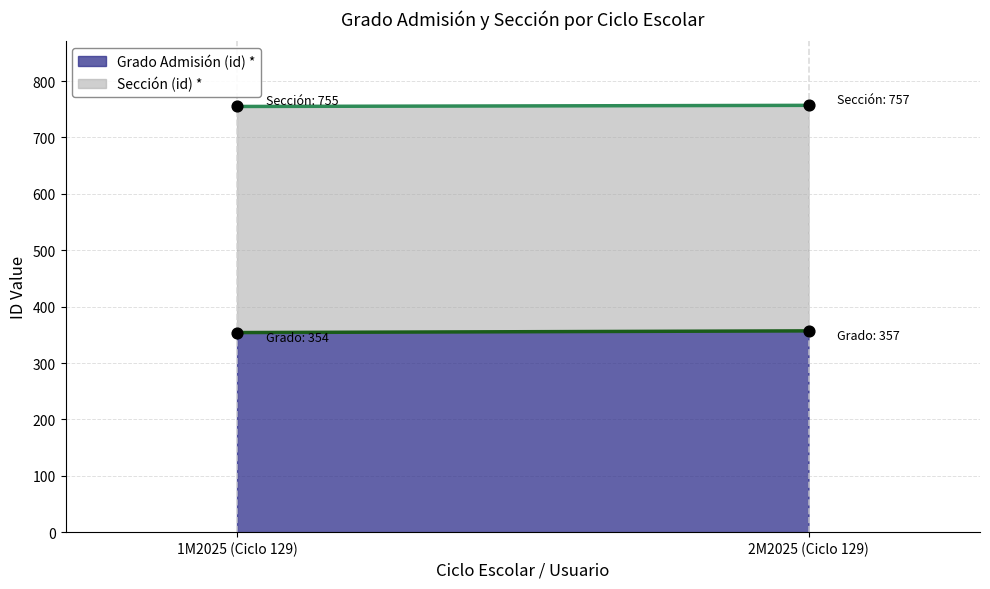

What is the total value across all series at 129?

1109